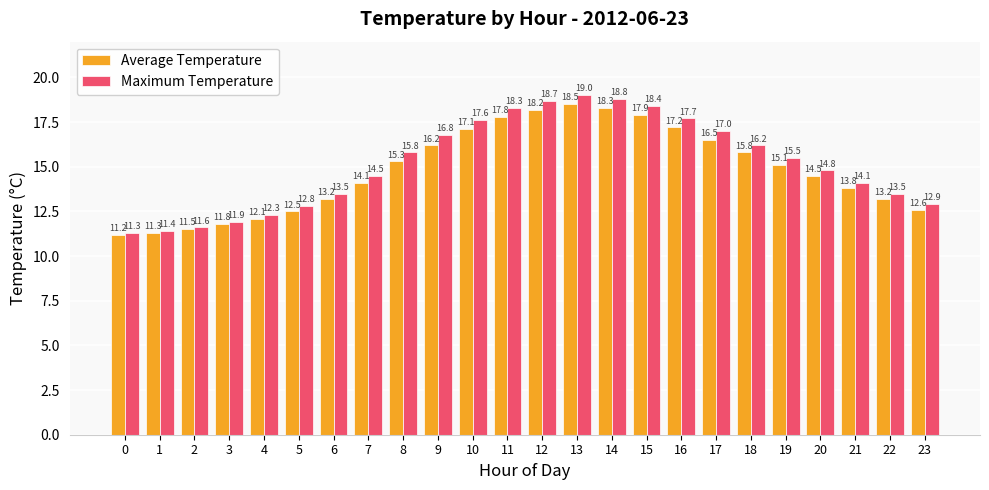

What is the spread (max minus min) of values at 17?

0.5